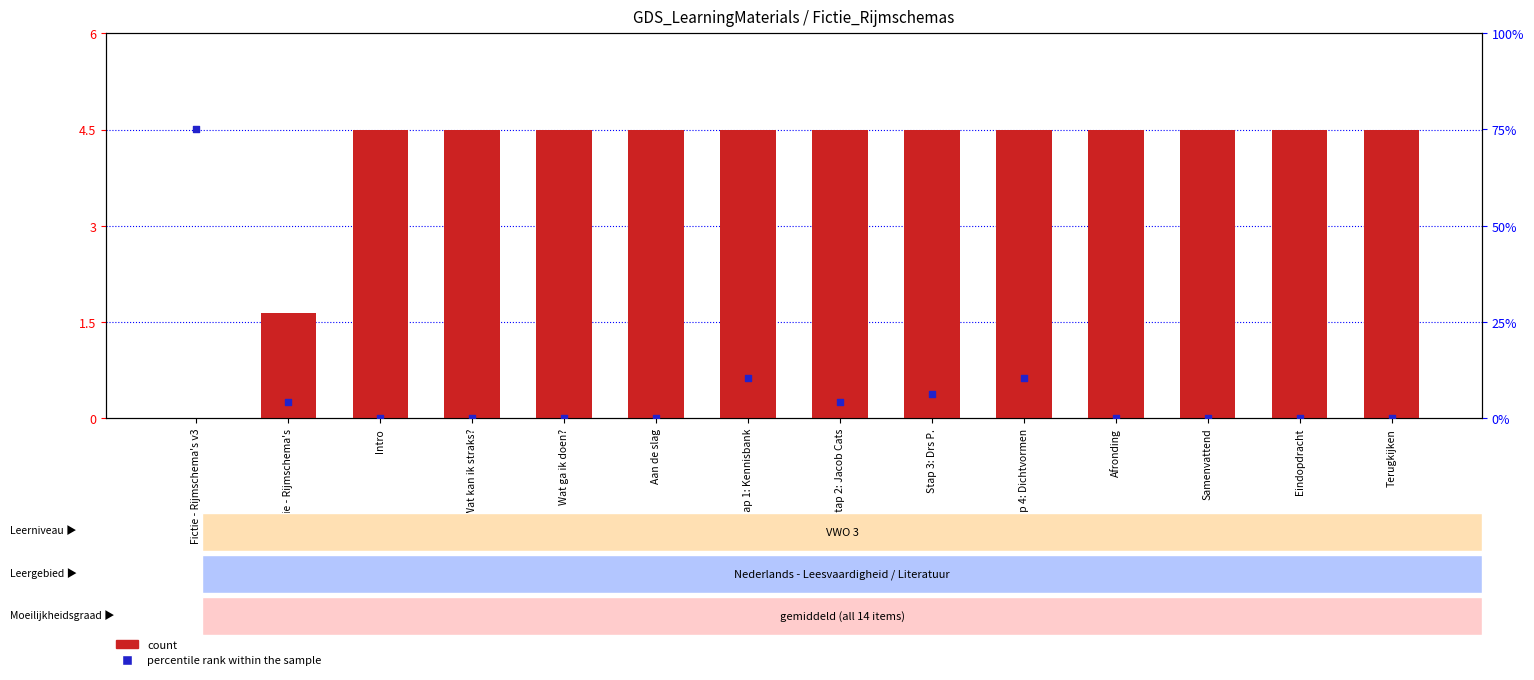

Which series has the widest spread of Y values?

percentile rank within the sample